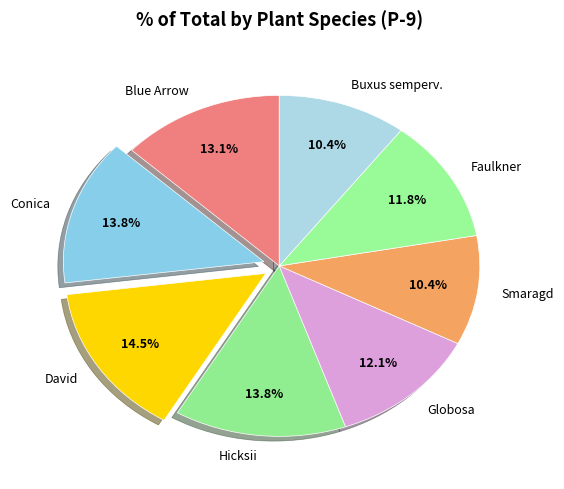

What is the largest slice in the pie chart?

David